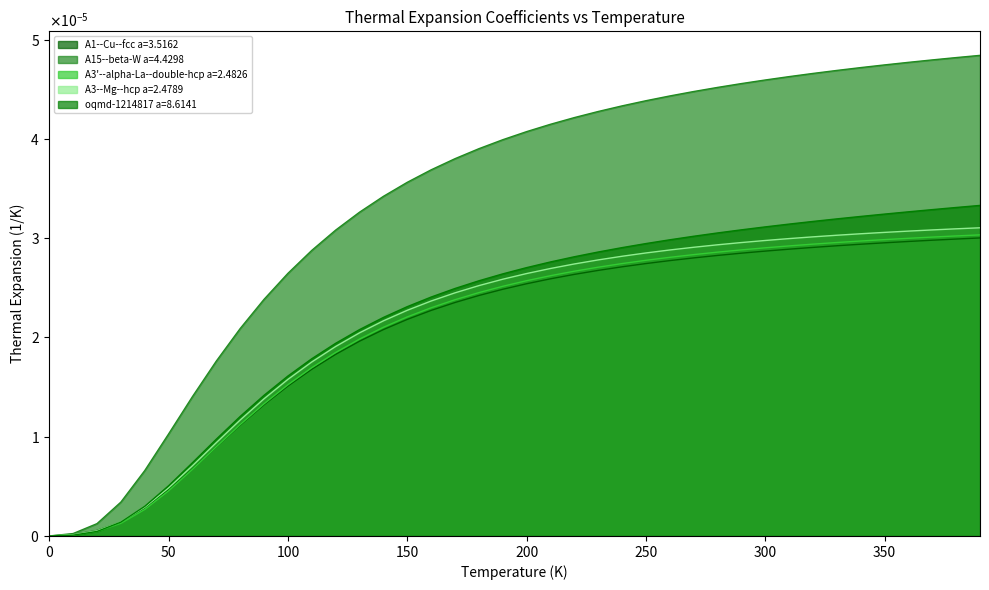

How many data points in oqmd-1214817 a=8.6141 are above 0?

39